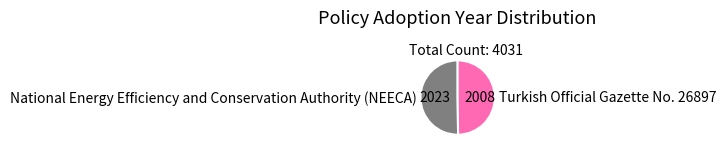

What is the ratio of the value at Turkish Official Gazette No. 26897 to the value at National Energy Efficiency and Conservation Authority (NEECA)?

1.0